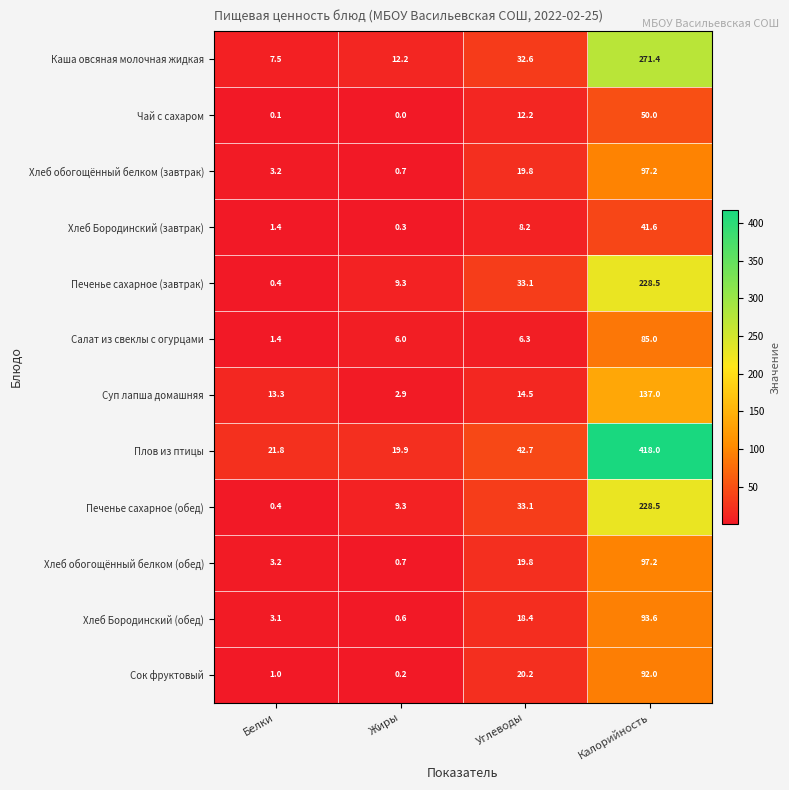

Rank the categories by Каша овсяная молочная жидкая value from highest to lowest.

Калорийность, Углеводы, Жиры, Белки